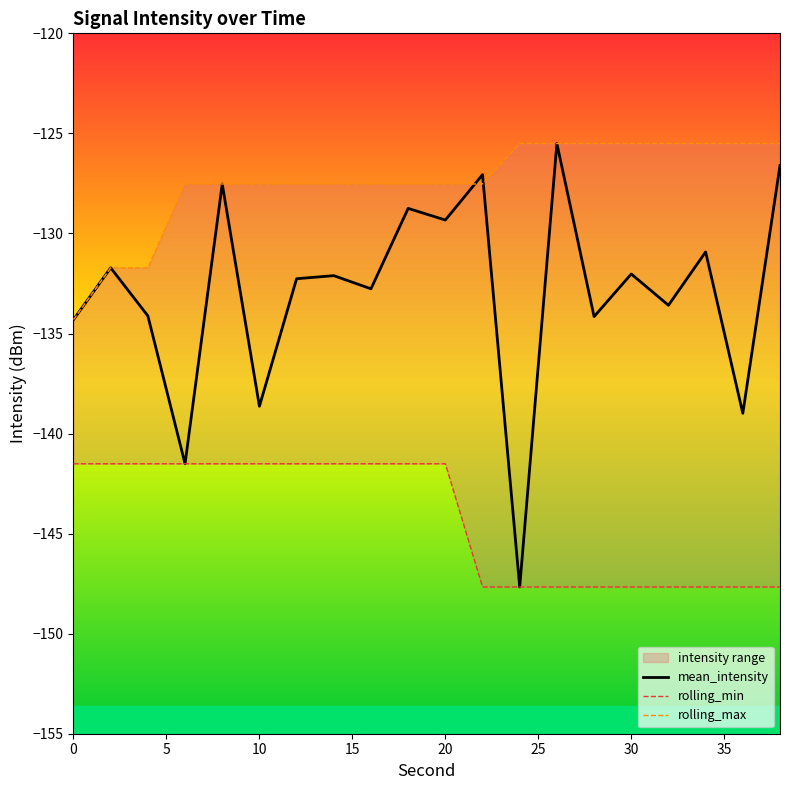

What is the lowest value of the mean_intensity series?

-147.7